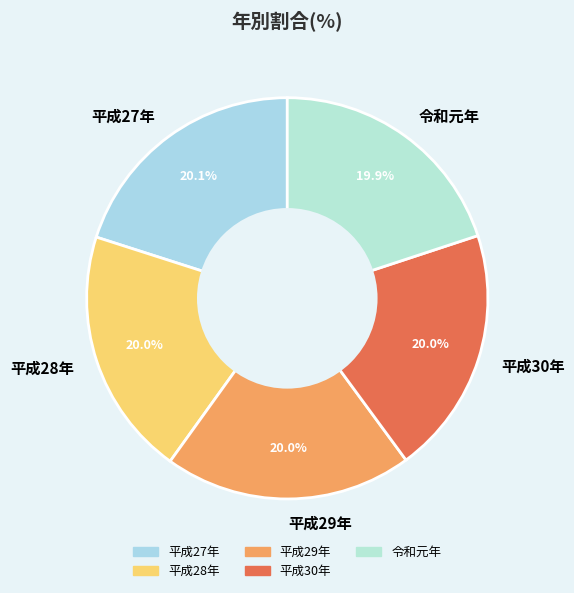

How many segments does this pie chart have?

5